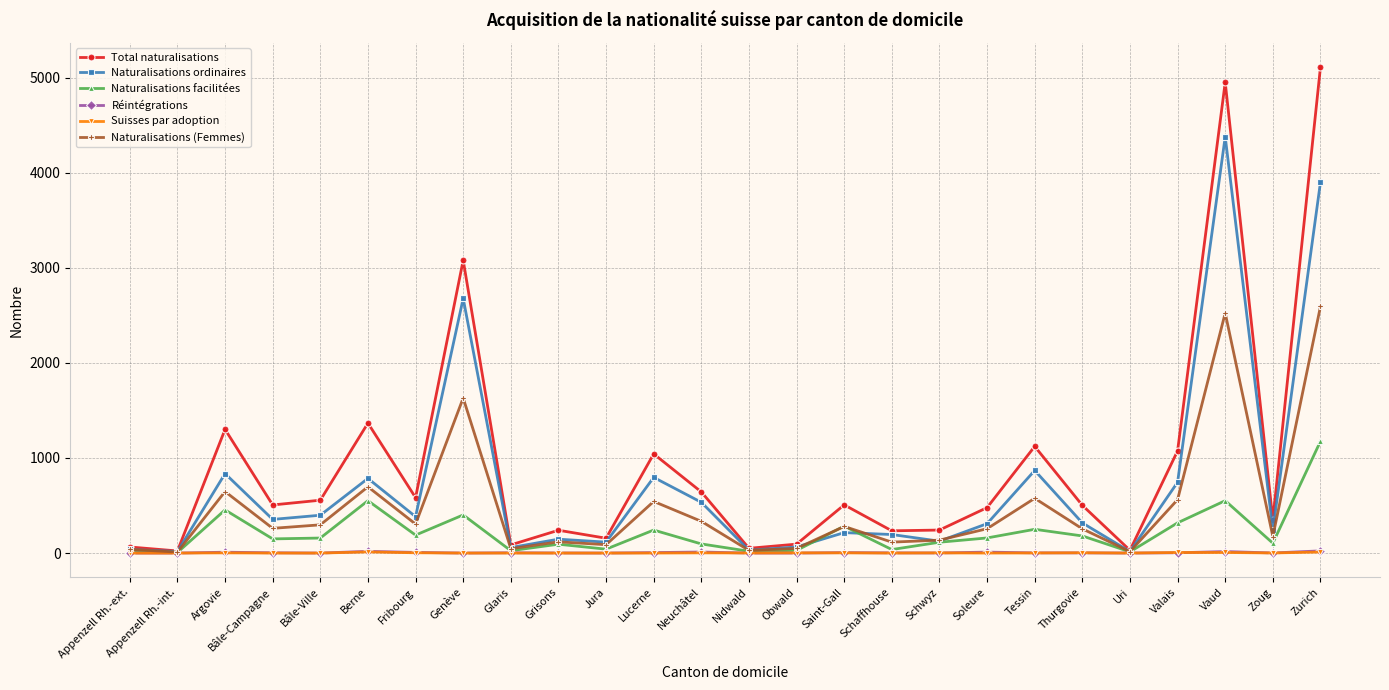

True or false: Suisses par adoption has a value of 0 at Bâle-Ville.

True